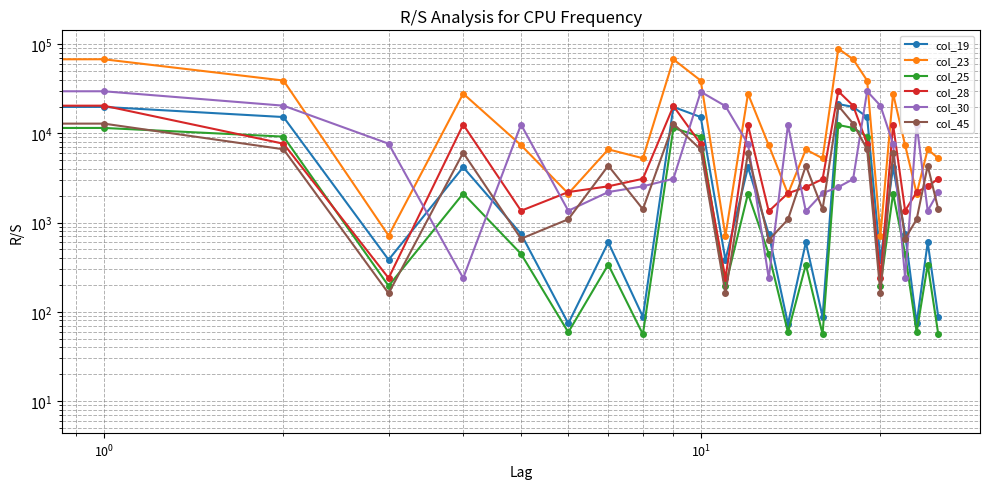

Rank the series at 6 from lowest to highest value.

col_25, col_19, col_45, col_30, col_23, col_28